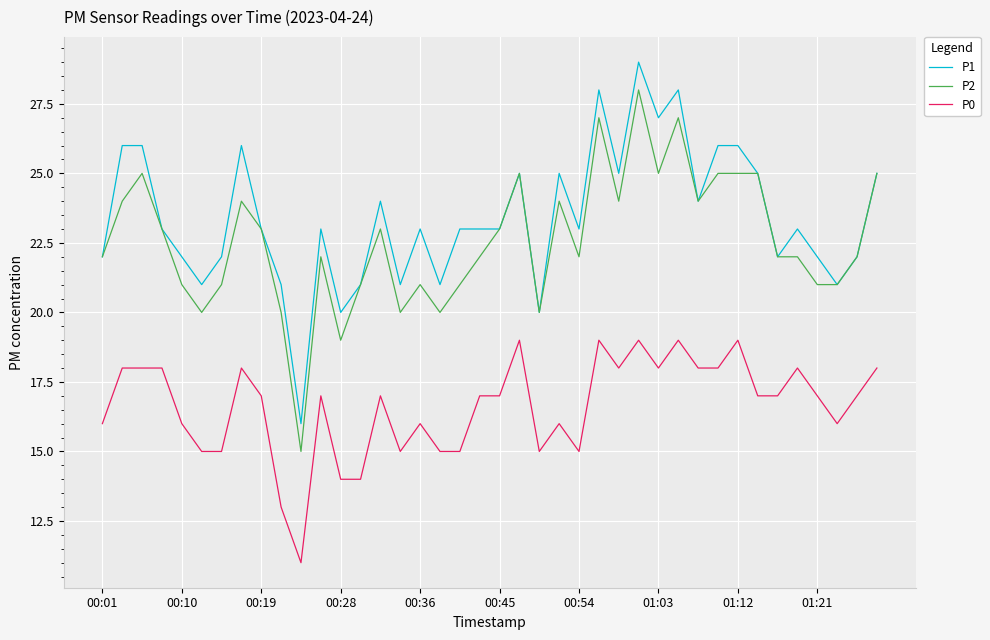

Is this an area chart (filled region under the line)?

No